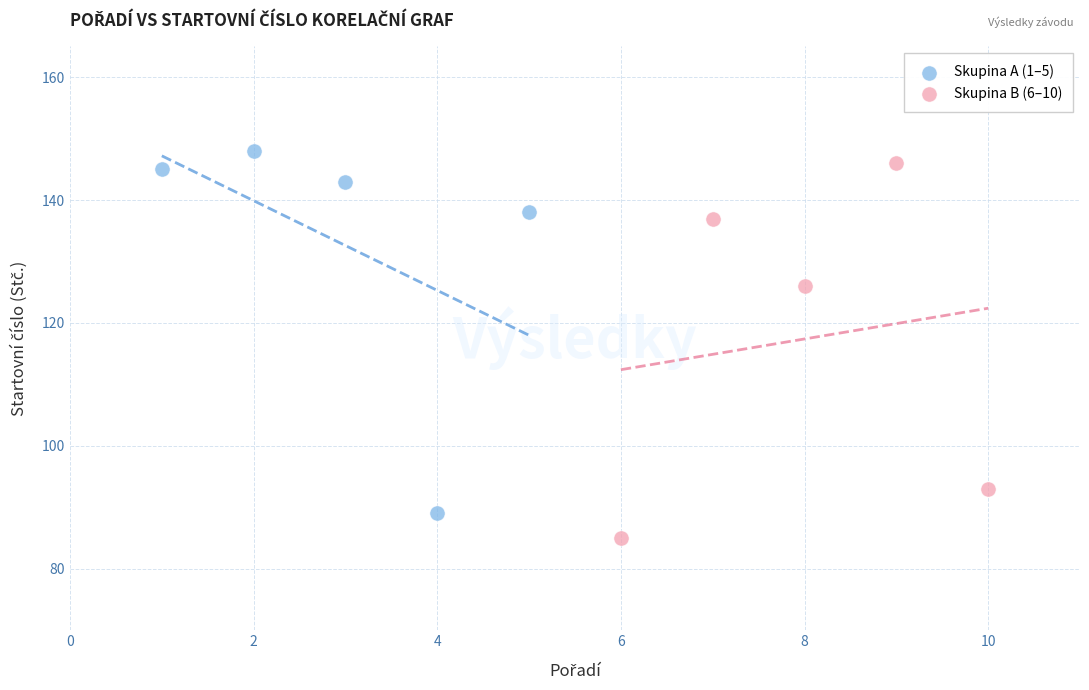

Which series reaches the maximum Y coordinate?

Skupina A (1–5)